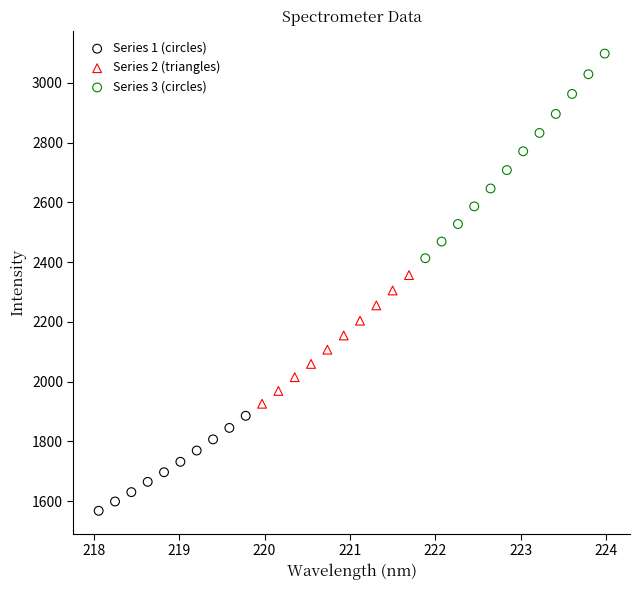

Which series contains the highest Y value?

Series 3 (circles)